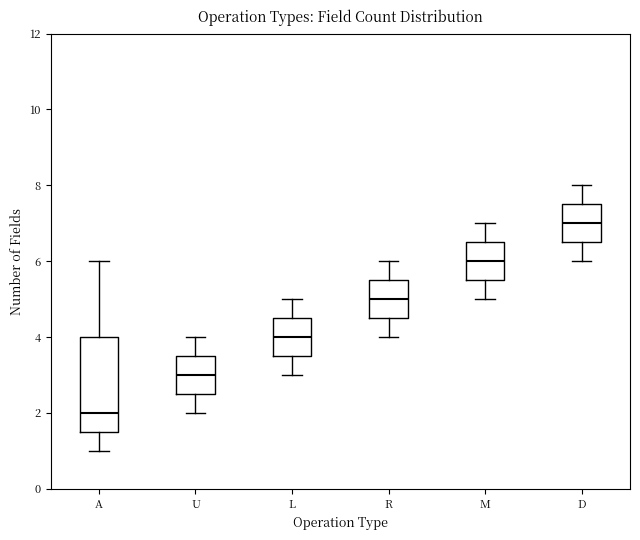

Which box is the tallest, from its lower edge to its upper edge?

A